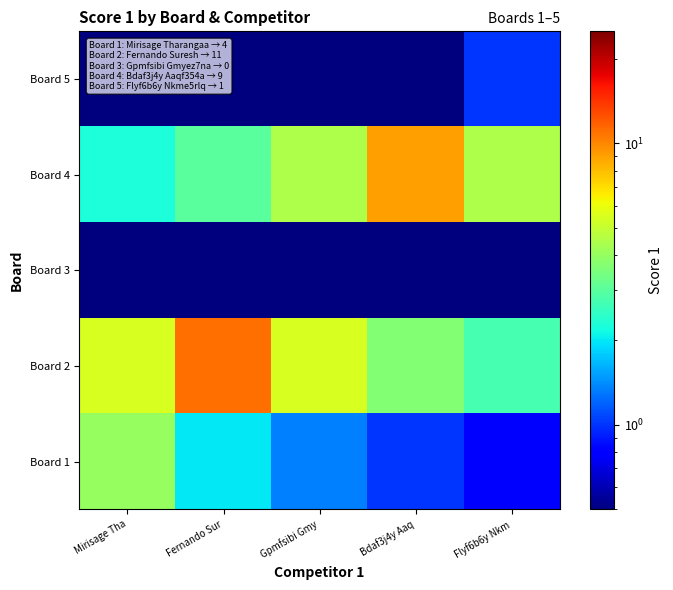

Which label corresponds to the largest value in the chart?

Fernando Sur